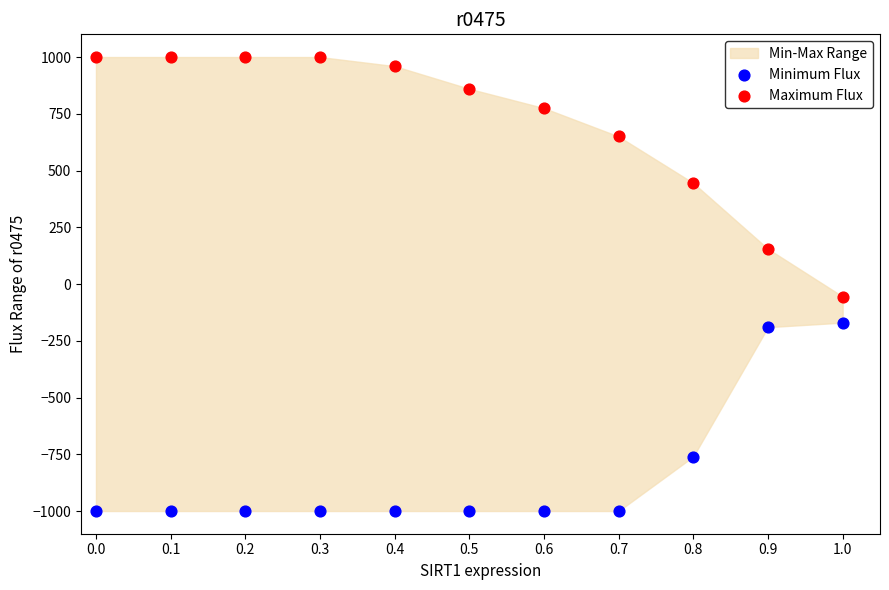

In the Maximum Flux series, what Y value is closest to 472?

445